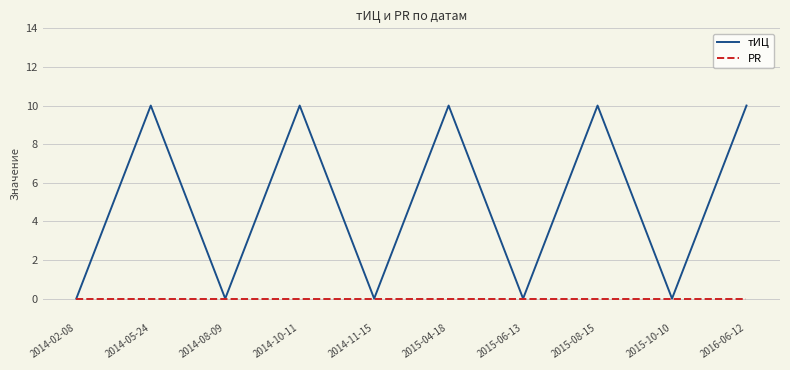

What are all the series names shown in the legend?

тИЦ, PR